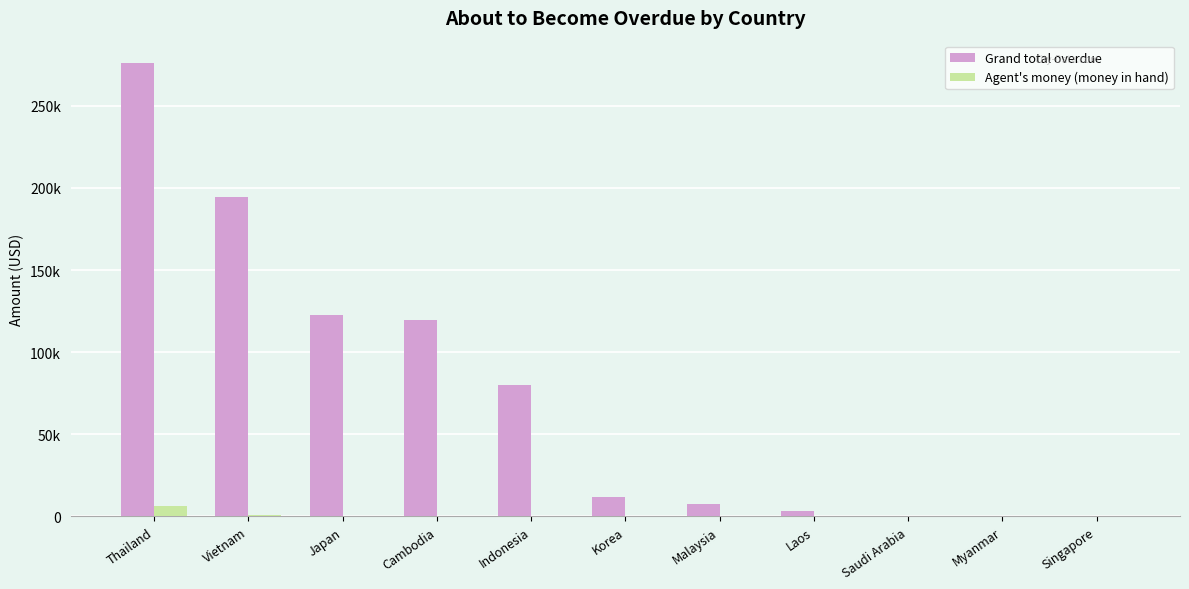

Between Thailand and Malaysia, which is larger?

Thailand